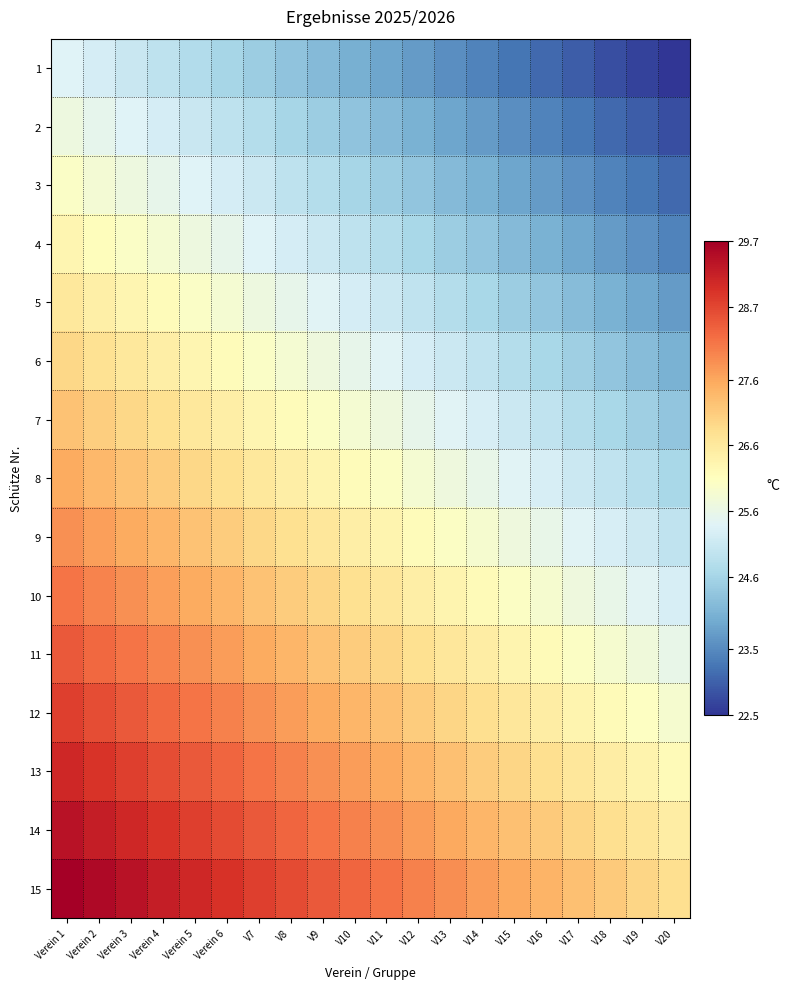

What is the minimum value shown in the chart?

22.5